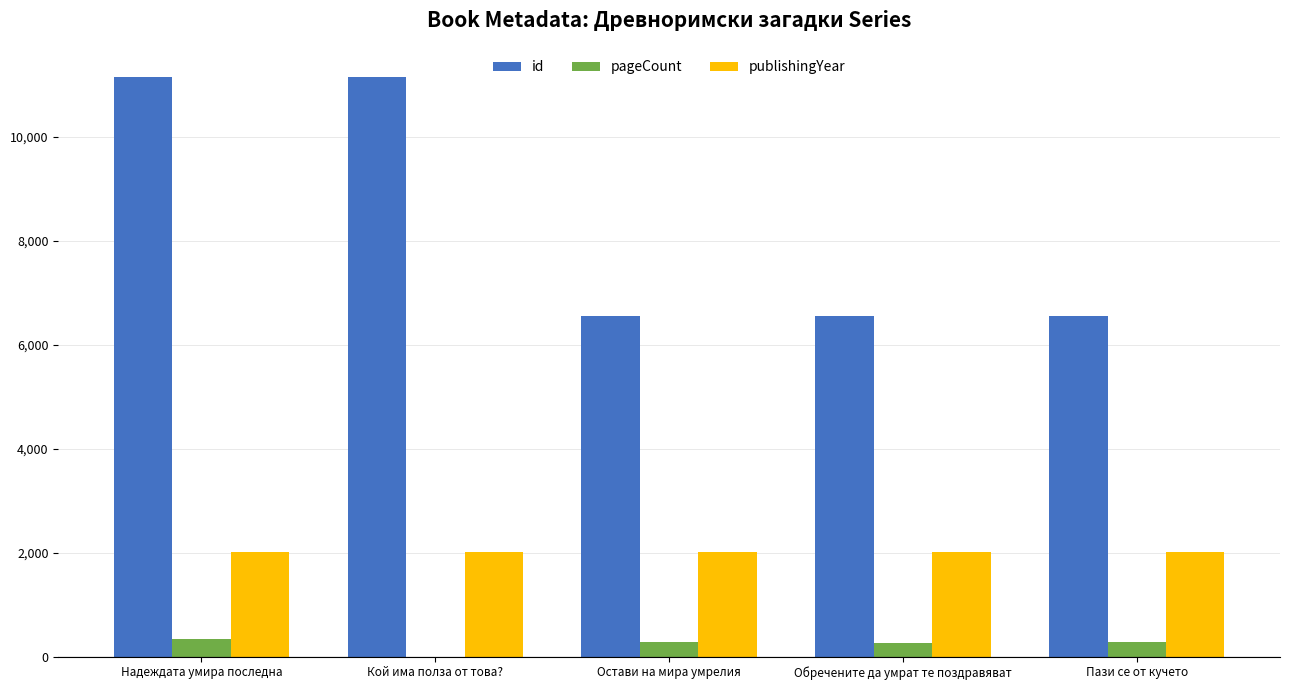

The value of publishingYear at Обречените да умрат те поздравяват is 2013. True or false?

True